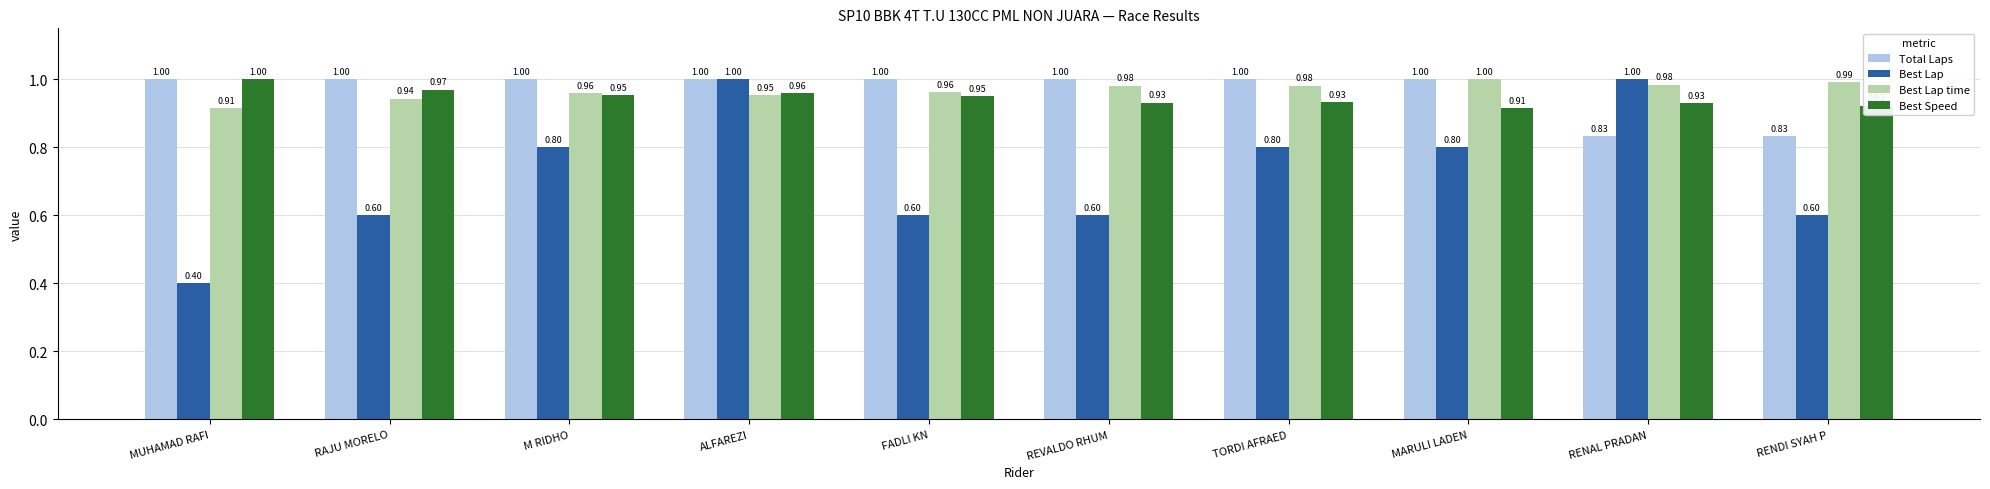

True or false: Best Speed has a value of 1.0 at ALFAREZI.

True